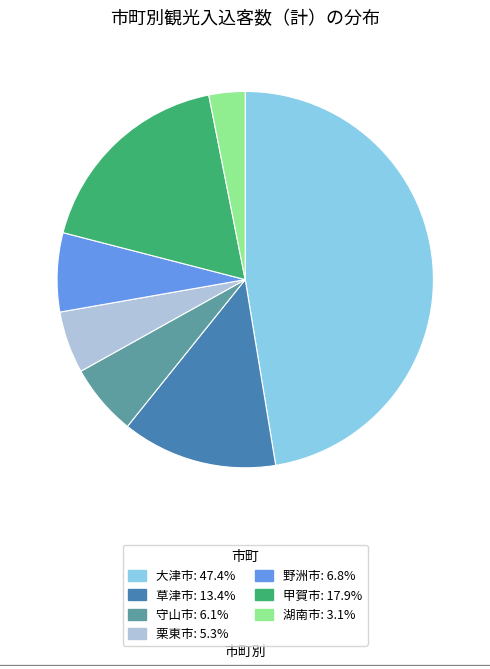

Which has a higher value, 栗東市 or 野洲市?

野洲市